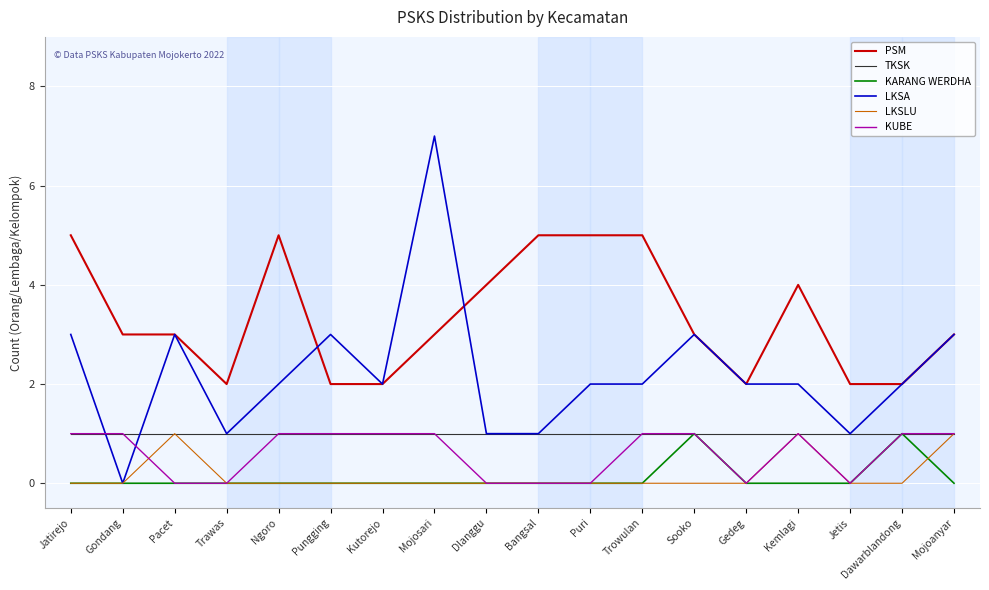

Reading right to left, transcribe all the data shown in this chart.

PSM: Mojoanyar=3	Dawarblandong=2	Jetis=2	Kemlagi=4	Gedeg=2	Sooko=3	Trowulan=5	Puri=5	Bangsal=5	Dlanggu=4	Mojosari=3	Kutorejo=2	Pungging=2	Ngoro=5	Trawas=2	Pacet=3	Gondang=3	Jatirejo=5
TKSK: Mojoanyar=1	Dawarblandong=1	Jetis=1	Kemlagi=1	Gedeg=1	Sooko=1	Trowulan=1	Puri=1	Bangsal=1	Dlanggu=1	Mojosari=1	Kutorejo=1	Pungging=1	Ngoro=1	Trawas=1	Pacet=1	Gondang=1	Jatirejo=1
KARANG WERDHA: Mojoanyar=0	Dawarblandong=1	Jetis=0	Kemlagi=0	Gedeg=0	Sooko=1	Trowulan=0	Puri=0	Bangsal=0	Dlanggu=0	Mojosari=0	Kutorejo=0	Pungging=0	Ngoro=0	Trawas=0	Pacet=0	Gondang=0	Jatirejo=0
LKSA: Mojoanyar=3	Dawarblandong=2	Jetis=1	Kemlagi=2	Gedeg=2	Sooko=3	Trowulan=2	Puri=2	Bangsal=1	Dlanggu=1	Mojosari=7	Kutorejo=2	Pungging=3	Ngoro=2	Trawas=1	Pacet=3	Gondang=0	Jatirejo=3
LKSLU: Mojoanyar=1	Dawarblandong=0	Jetis=0	Kemlagi=1	Gedeg=0	Sooko=0	Trowulan=0	Puri=0	Bangsal=0	Dlanggu=0	Mojosari=0	Kutorejo=0	Pungging=0	Ngoro=0	Trawas=0	Pacet=1	Gondang=0	Jatirejo=0
KUBE: Mojoanyar=1	Dawarblandong=1	Jetis=0	Kemlagi=1	Gedeg=0	Sooko=1	Trowulan=1	Puri=0	Bangsal=0	Dlanggu=0	Mojosari=1	Kutorejo=1	Pungging=1	Ngoro=1	Trawas=0	Pacet=0	Gondang=1	Jatirejo=1